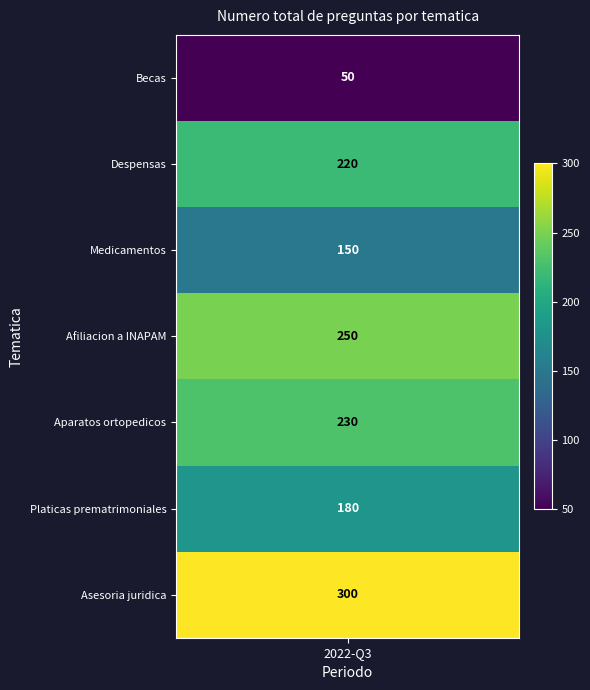

What value does the data have at 2, to the nearest 5?

150